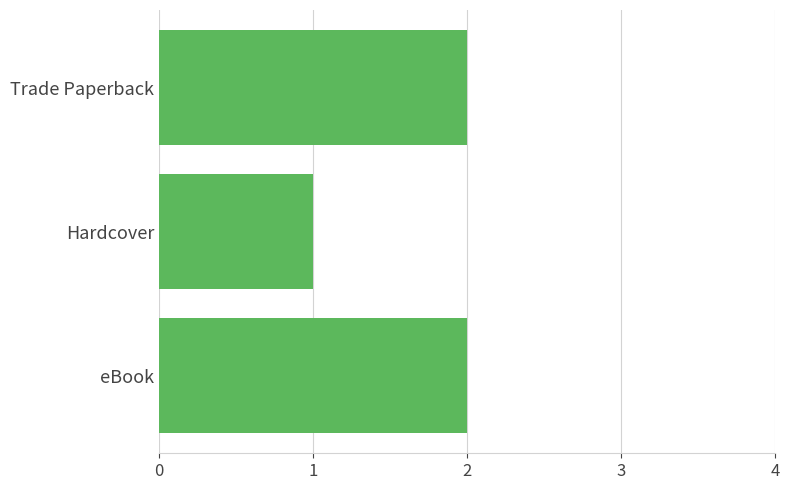

Reading bottom to top, transcribe all the data shown in this chart.

eBook=2	Hardcover=1	Trade Paperback=2